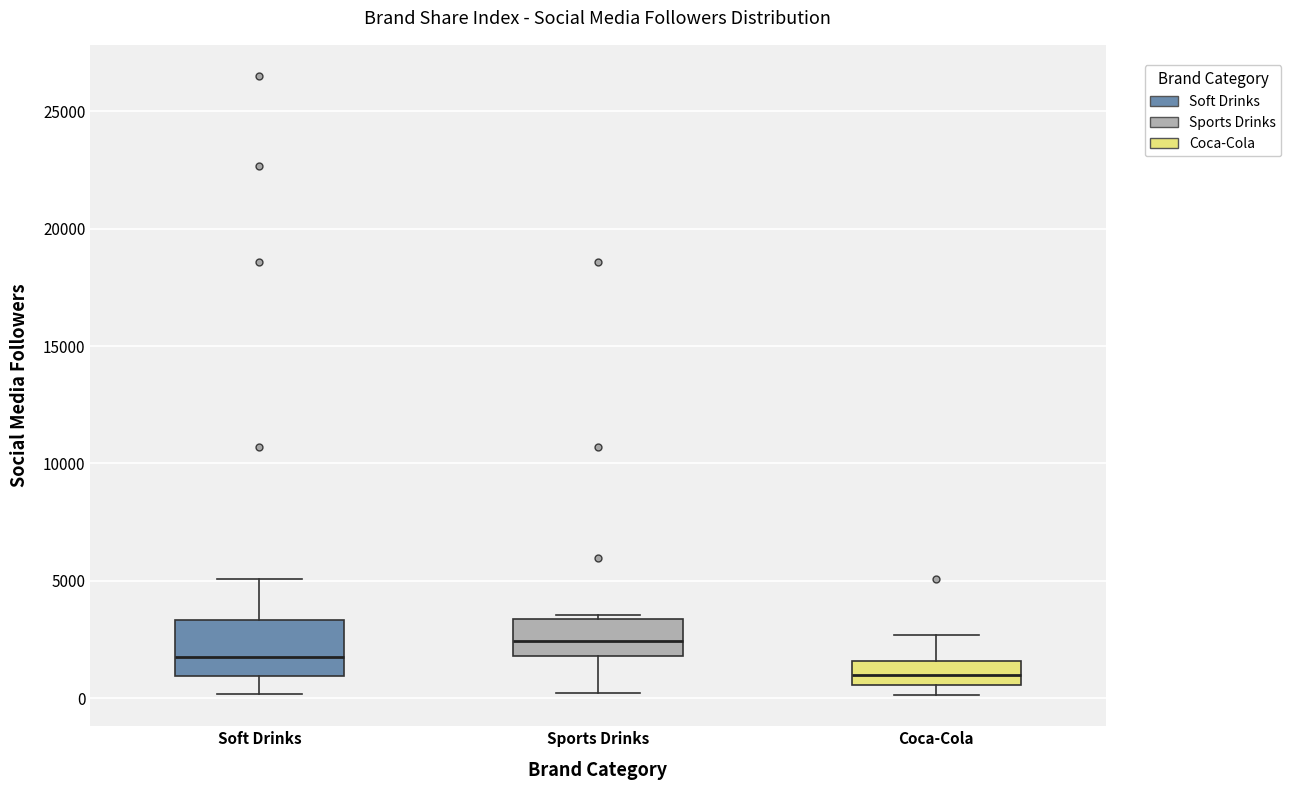

Reading left to right, read every box against the y-axis: the position of its median line, the range the box covers, and the ends of its whiskers. The values are not printed on the chart, so give them approximately, as read against the axis.

Soft Drinks: median 2000, box 1000 to 3500, whiskers 0 to 5000
Sports Drinks: median 2500, box 2000 to 3500, whiskers 0 to 3500 (just above the box's upper edge)
Coca-Cola: median 1000, box 500 to 1500, whiskers 0 to 2500